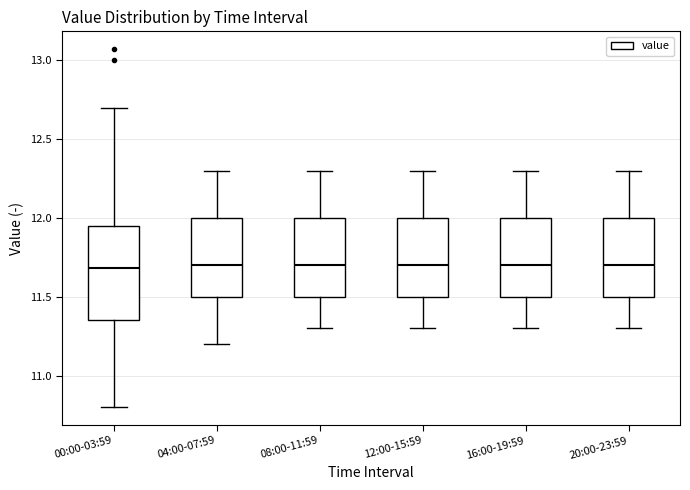

Which box is the tallest, from its lower edge to its upper edge?

00:00-03:59